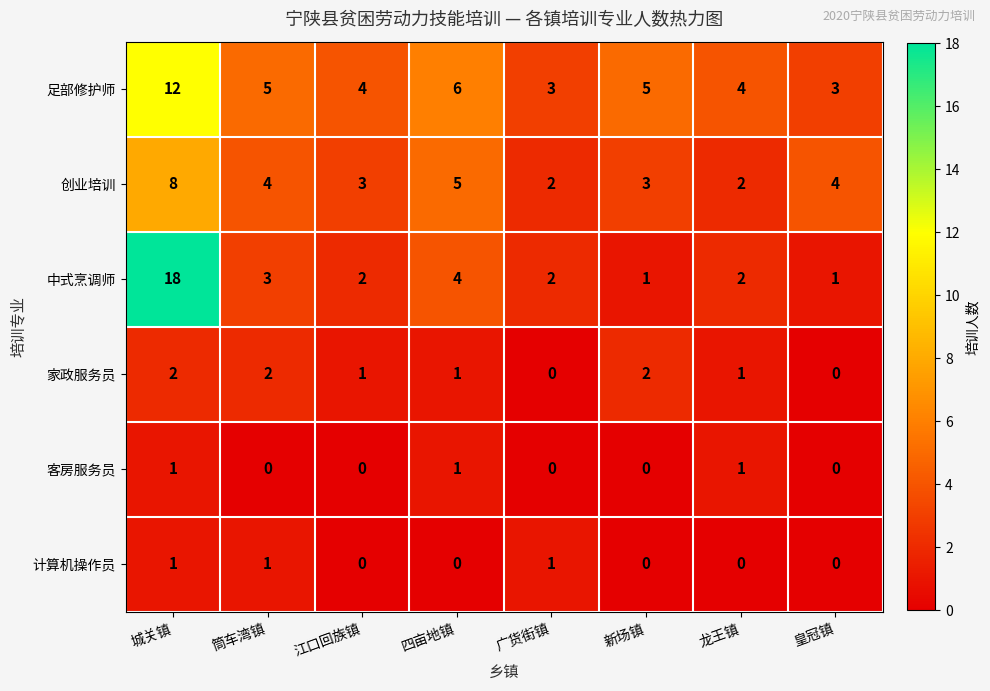

The 客房服务员 series shows 0 at 广货街镇. True or false?

True